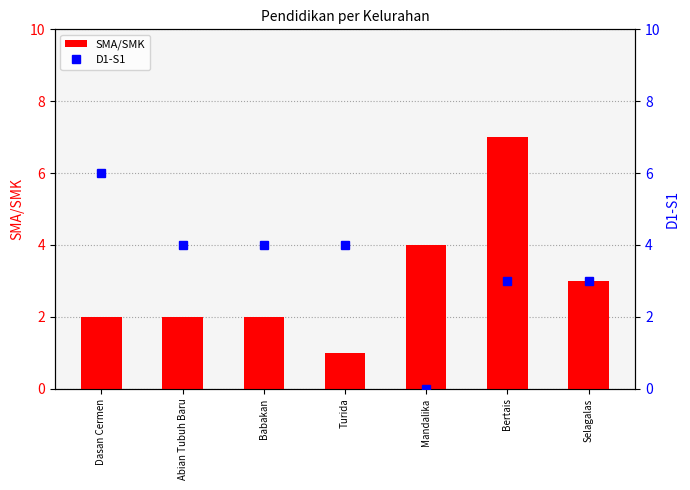

What is the value of the SMA/SMK bar at the 2nd from the left?

2